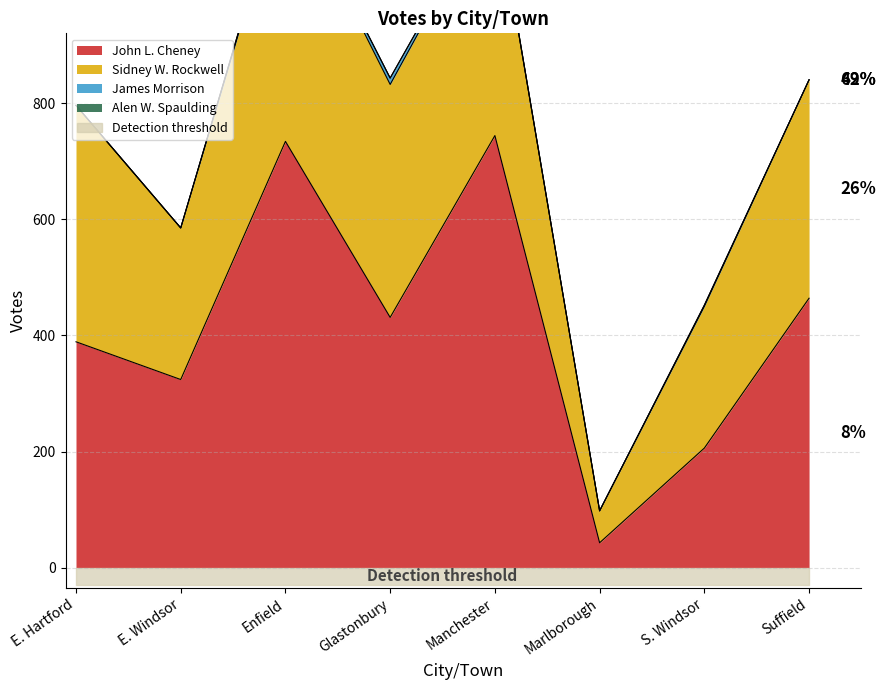

What is the value of the John L. Cheney point at the 4th from the left?

431